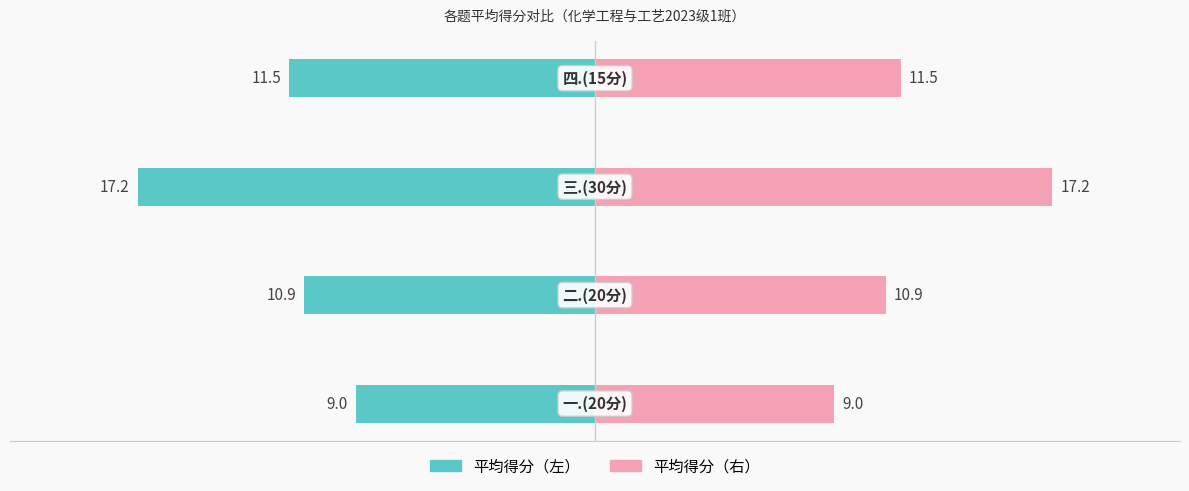

The 平均得分 series shows 9.0 at -25. True or false?

True